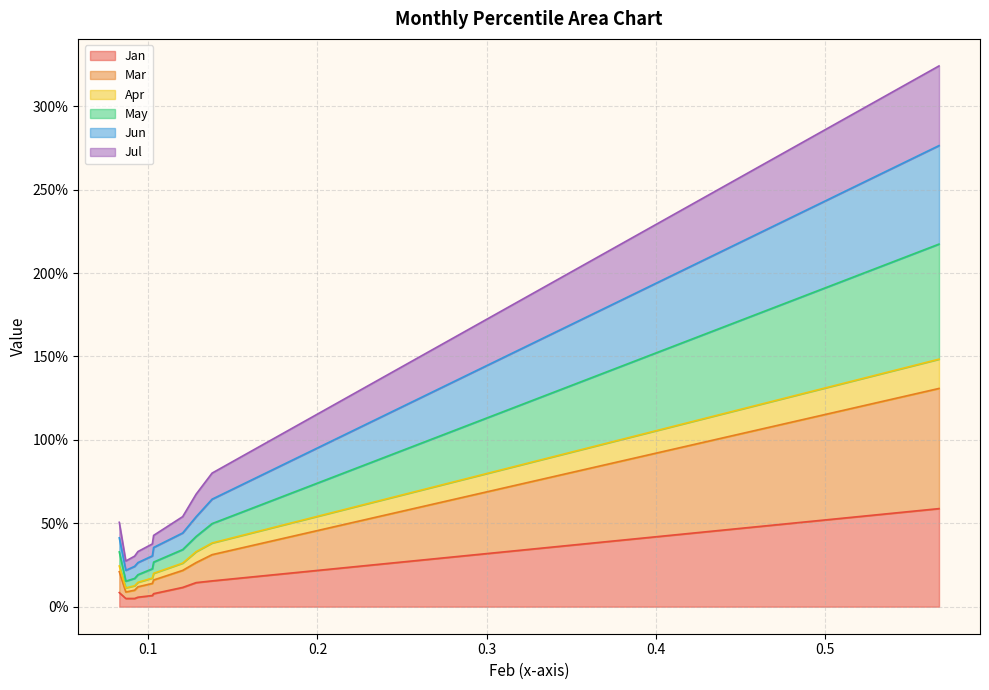

What is the spread (max minus min) of values at pct95?

2.7